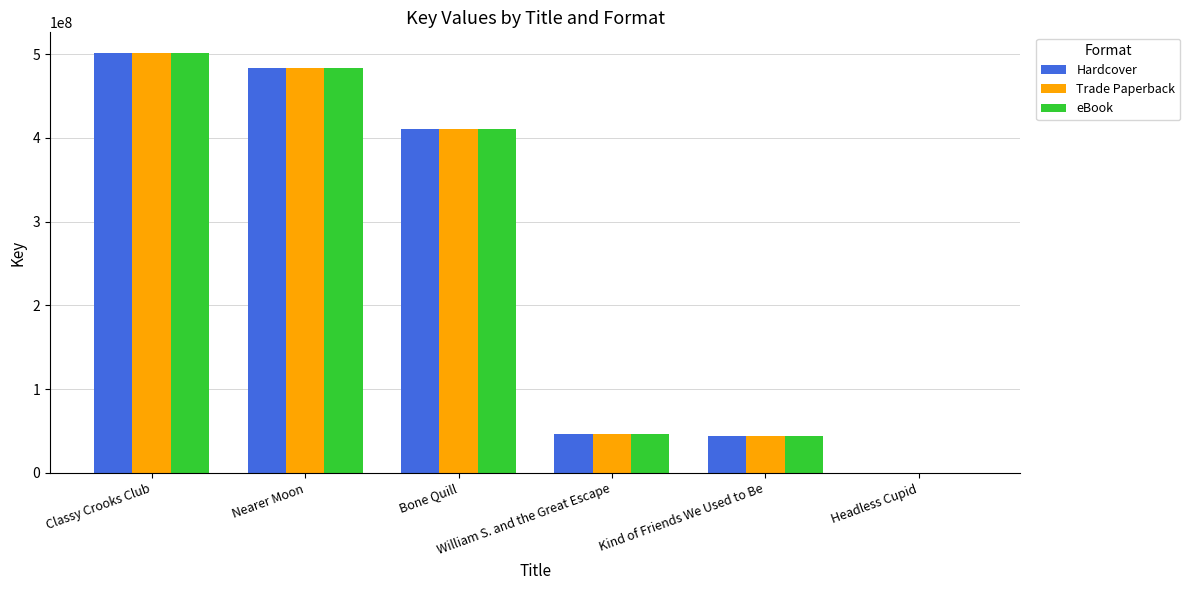

What is the sum of all Trade Paperback values?

1486780854